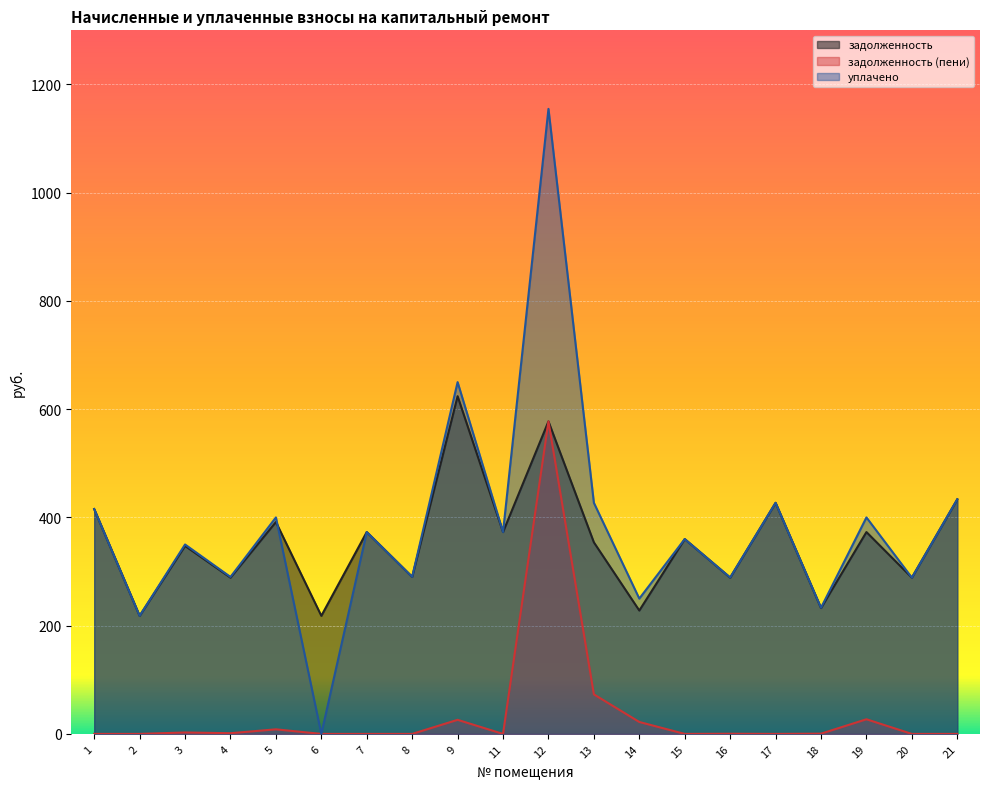

The задолженность series shows 1065.8 at 9. True or false?

False